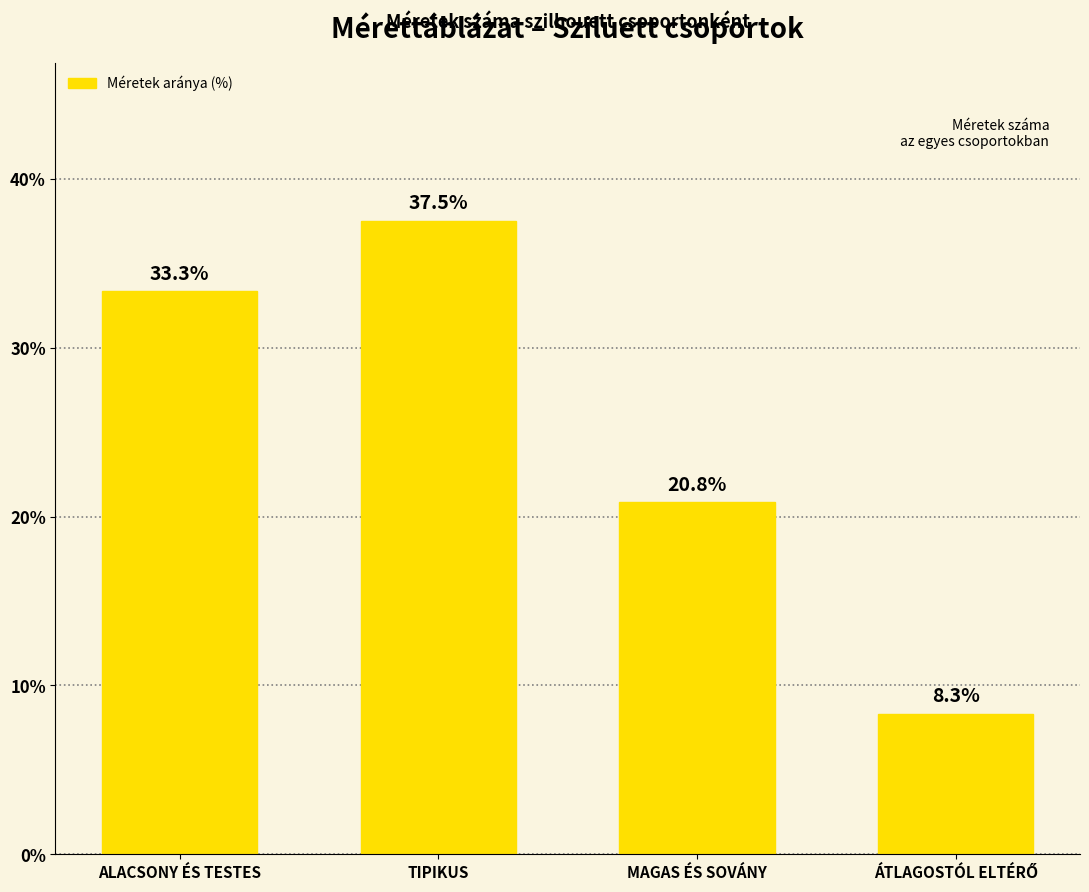

What is the maximum value shown in the chart?

37.5